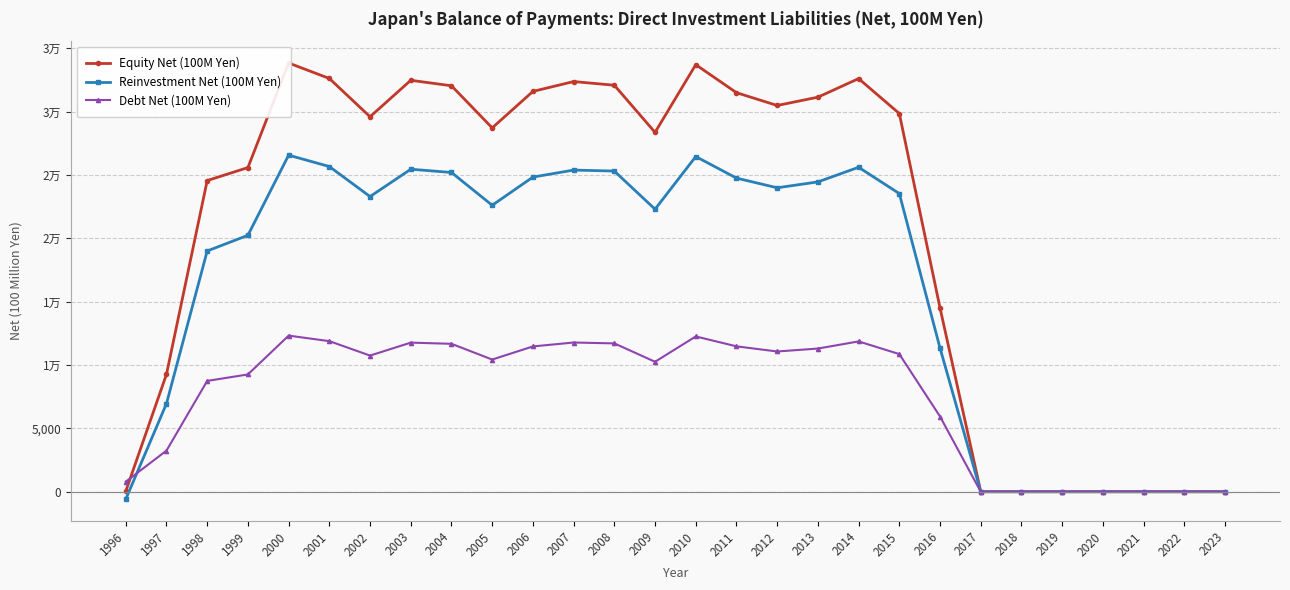

How many intersections are there between Reinvestment Net (100M Yen) and Debt Net (100M Yen)?

1